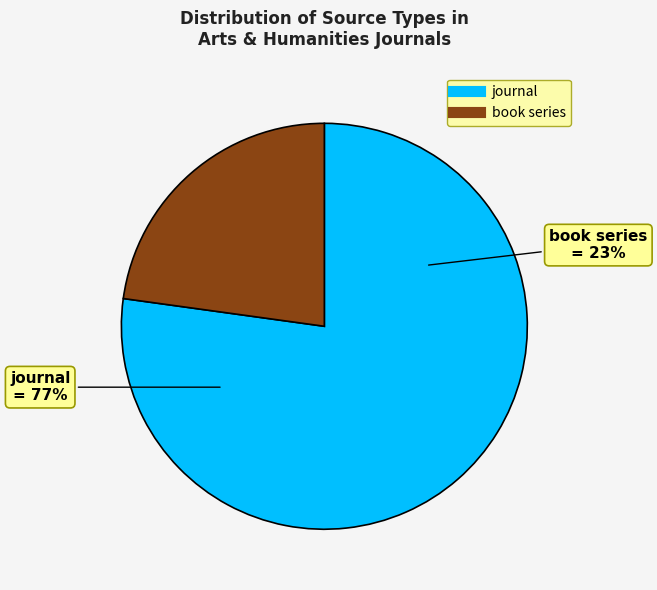

How many segments does this pie chart have?

2